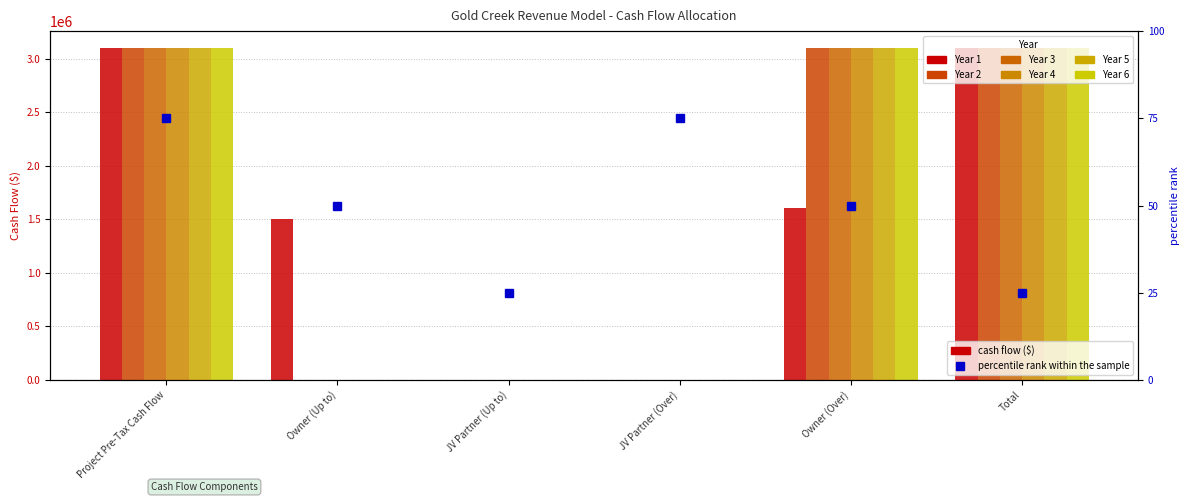

What is the value of the Year 4 bar at the 5th from the left?

3104400